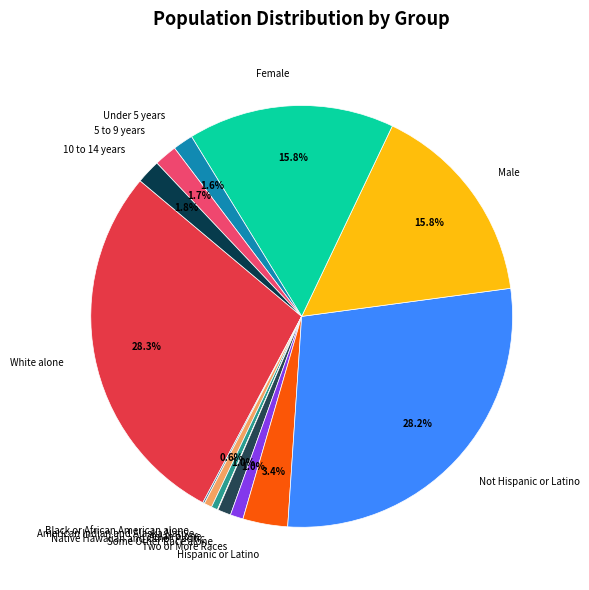

Does Male represent more than half of the total?

No